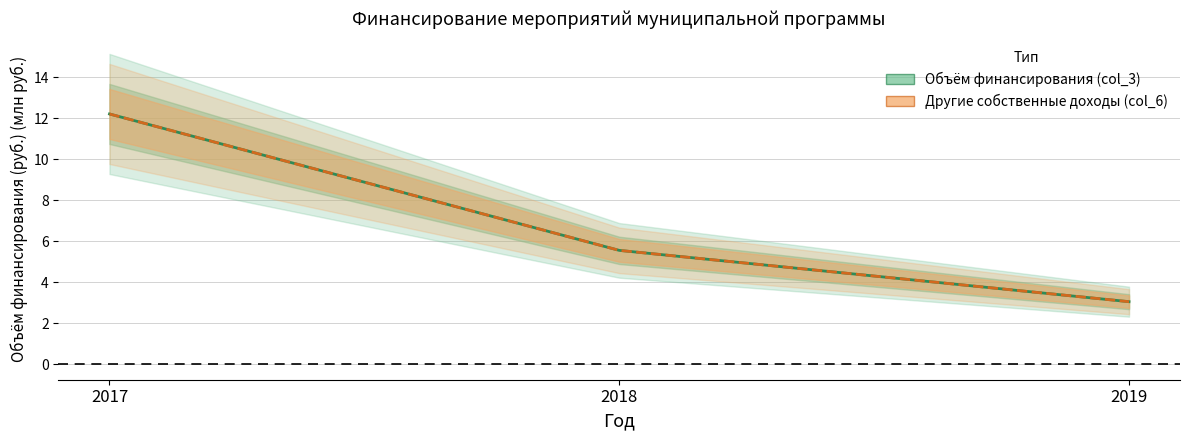

What value does the Объём финансирования (col_3) series have at 2018?

5.6